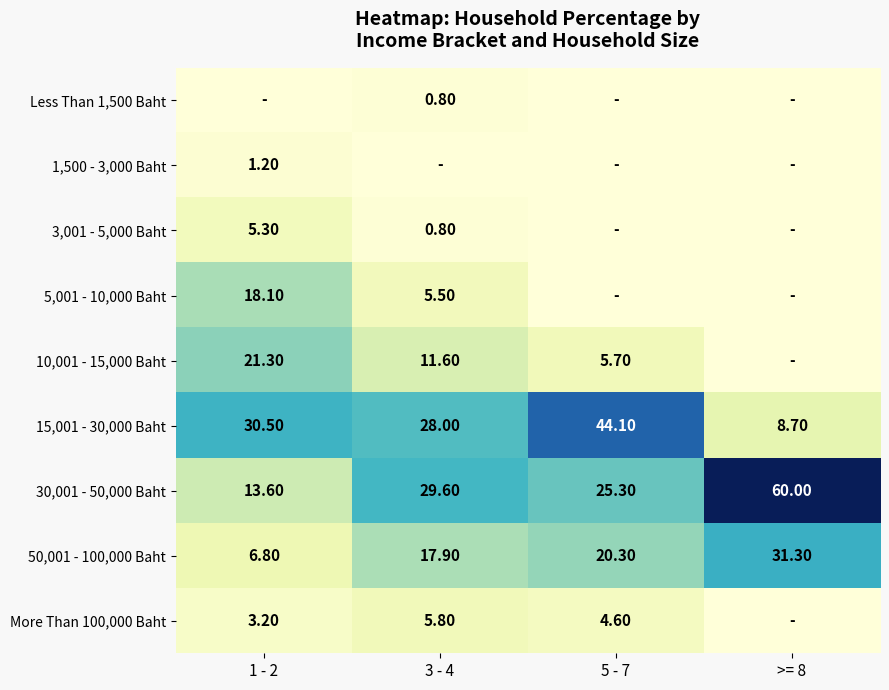

How many data points in 50,001 - 100,000 Baht are less than 20?

2